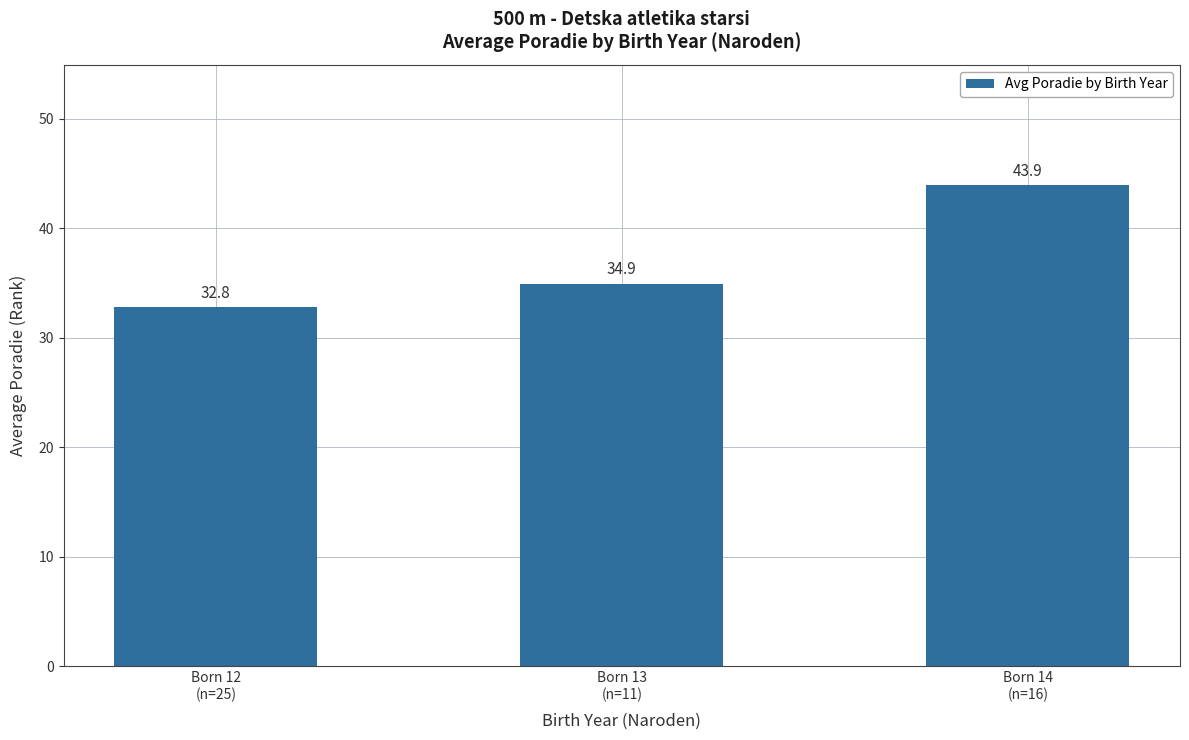

What is the label of the 3rd bar from the left?

Born 14
(n=16)